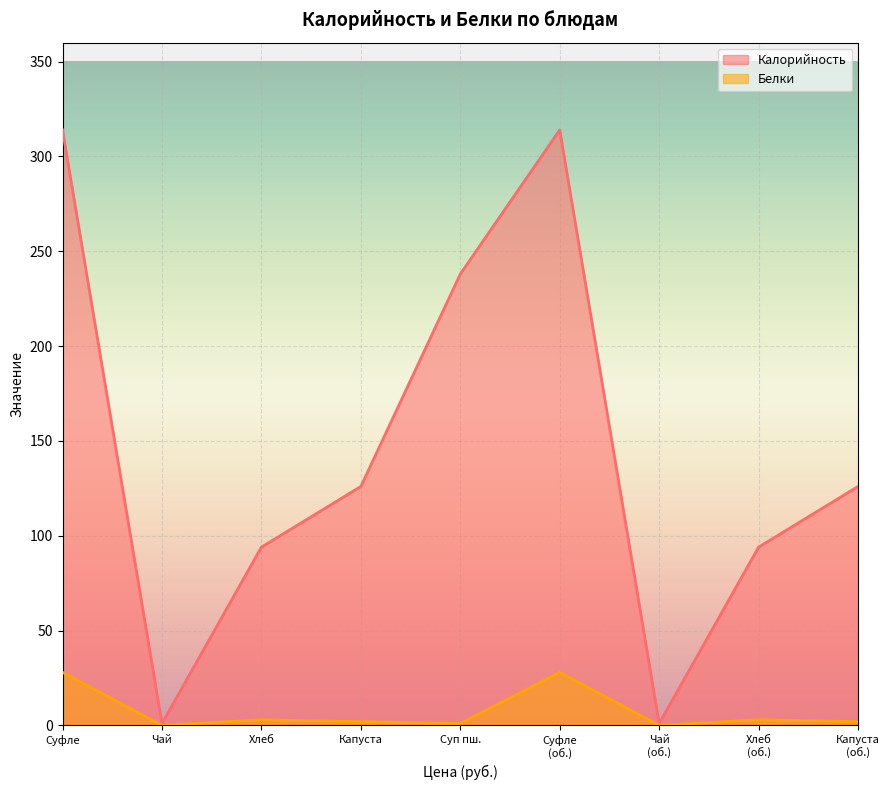

The value of Белки at Суфле is 28. True or false?

True